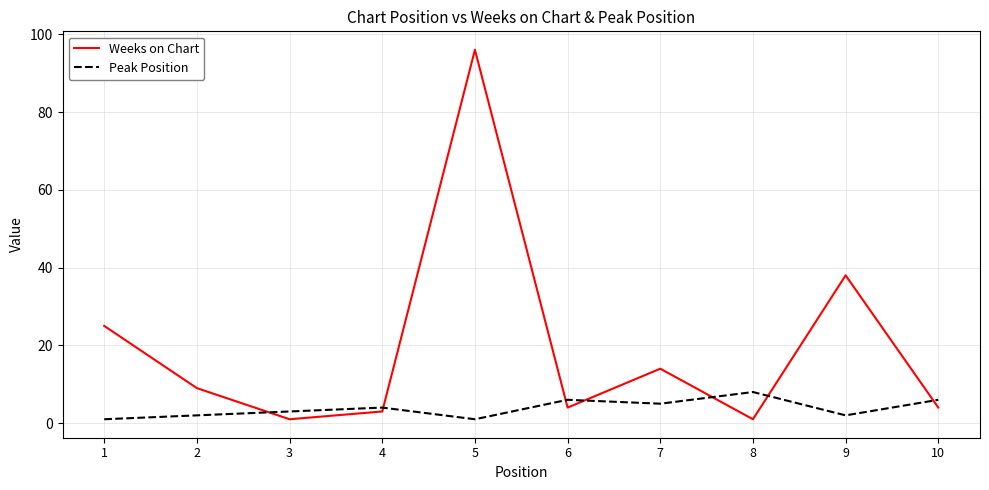

At which label is Peak Position closest to 4?

4